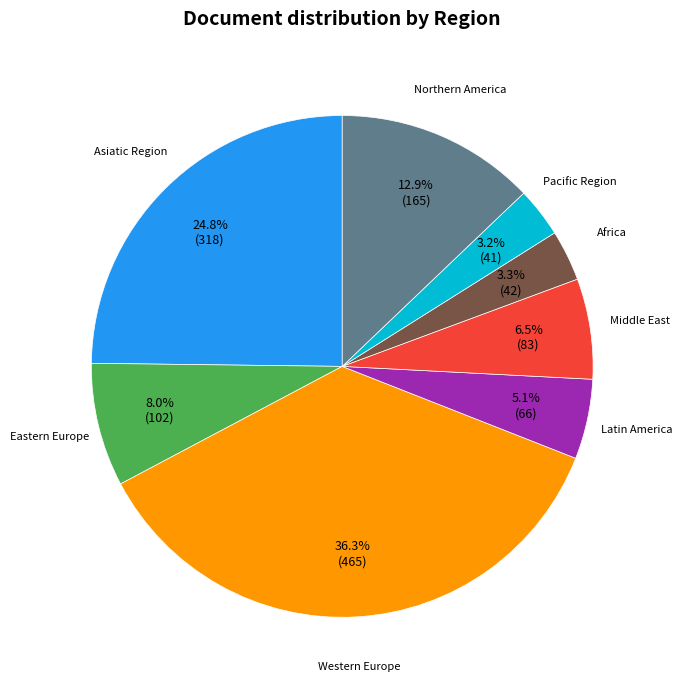

Does any single category account for the majority?

No